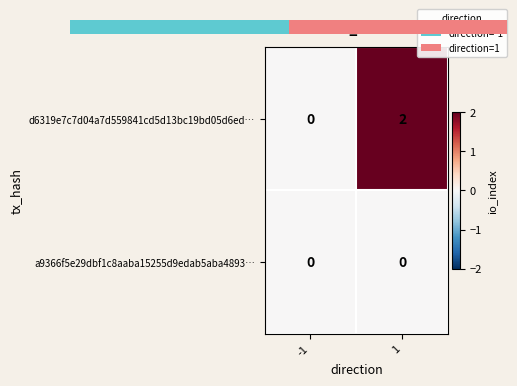

Is it true that a9366f5e29dbf1c8aaba15255d9edab5aba4893… equals 0 at 1?

True